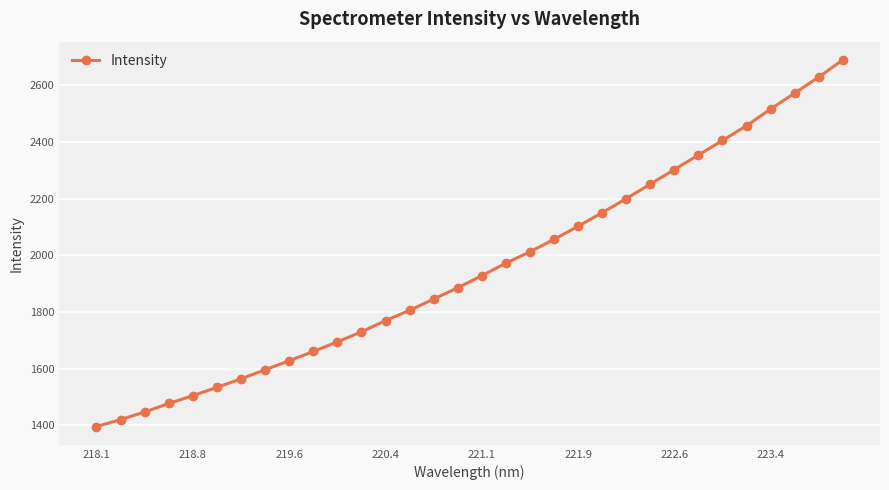

What is the value of the 1st point from the left?

1395.5